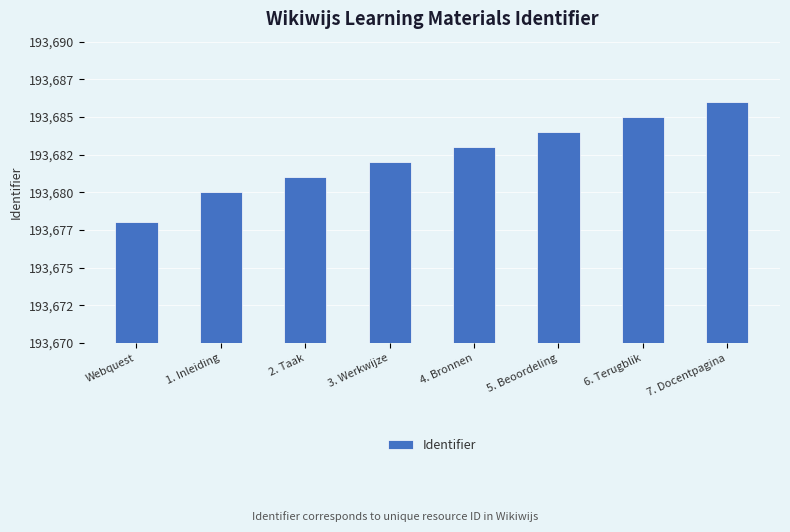

At which label is the value closest to 193682?

3. Werkwijze